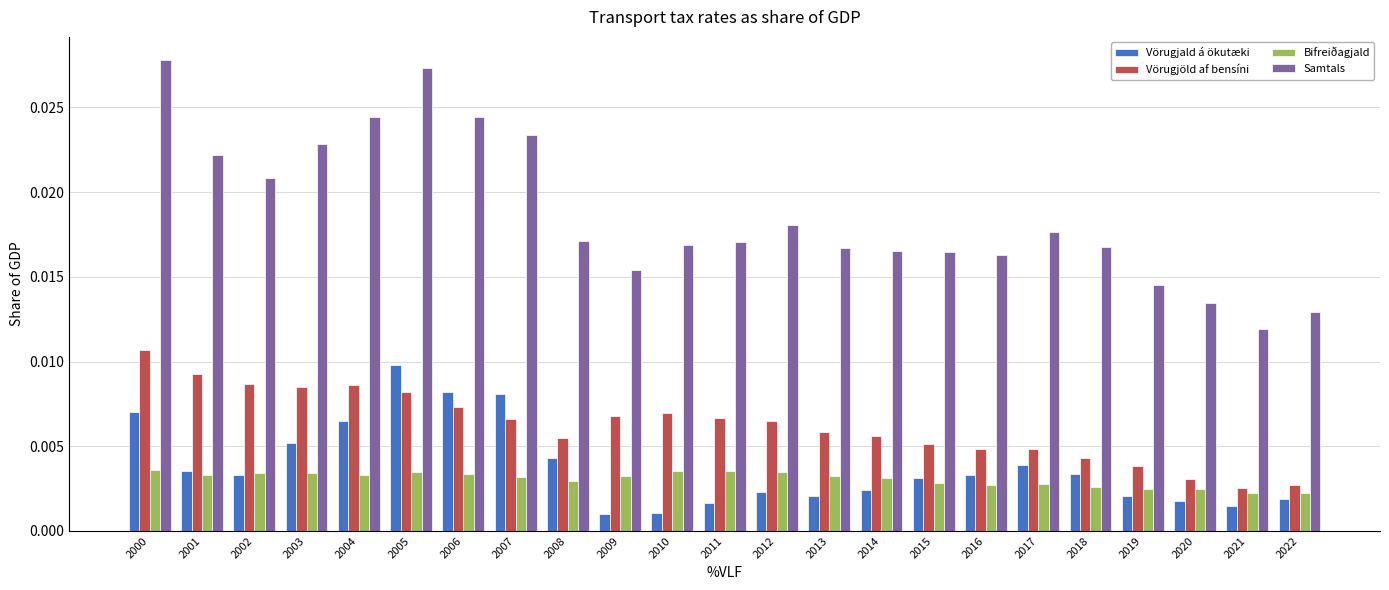

What is the sum of all Vörugjöld af bensíni values?

0.1